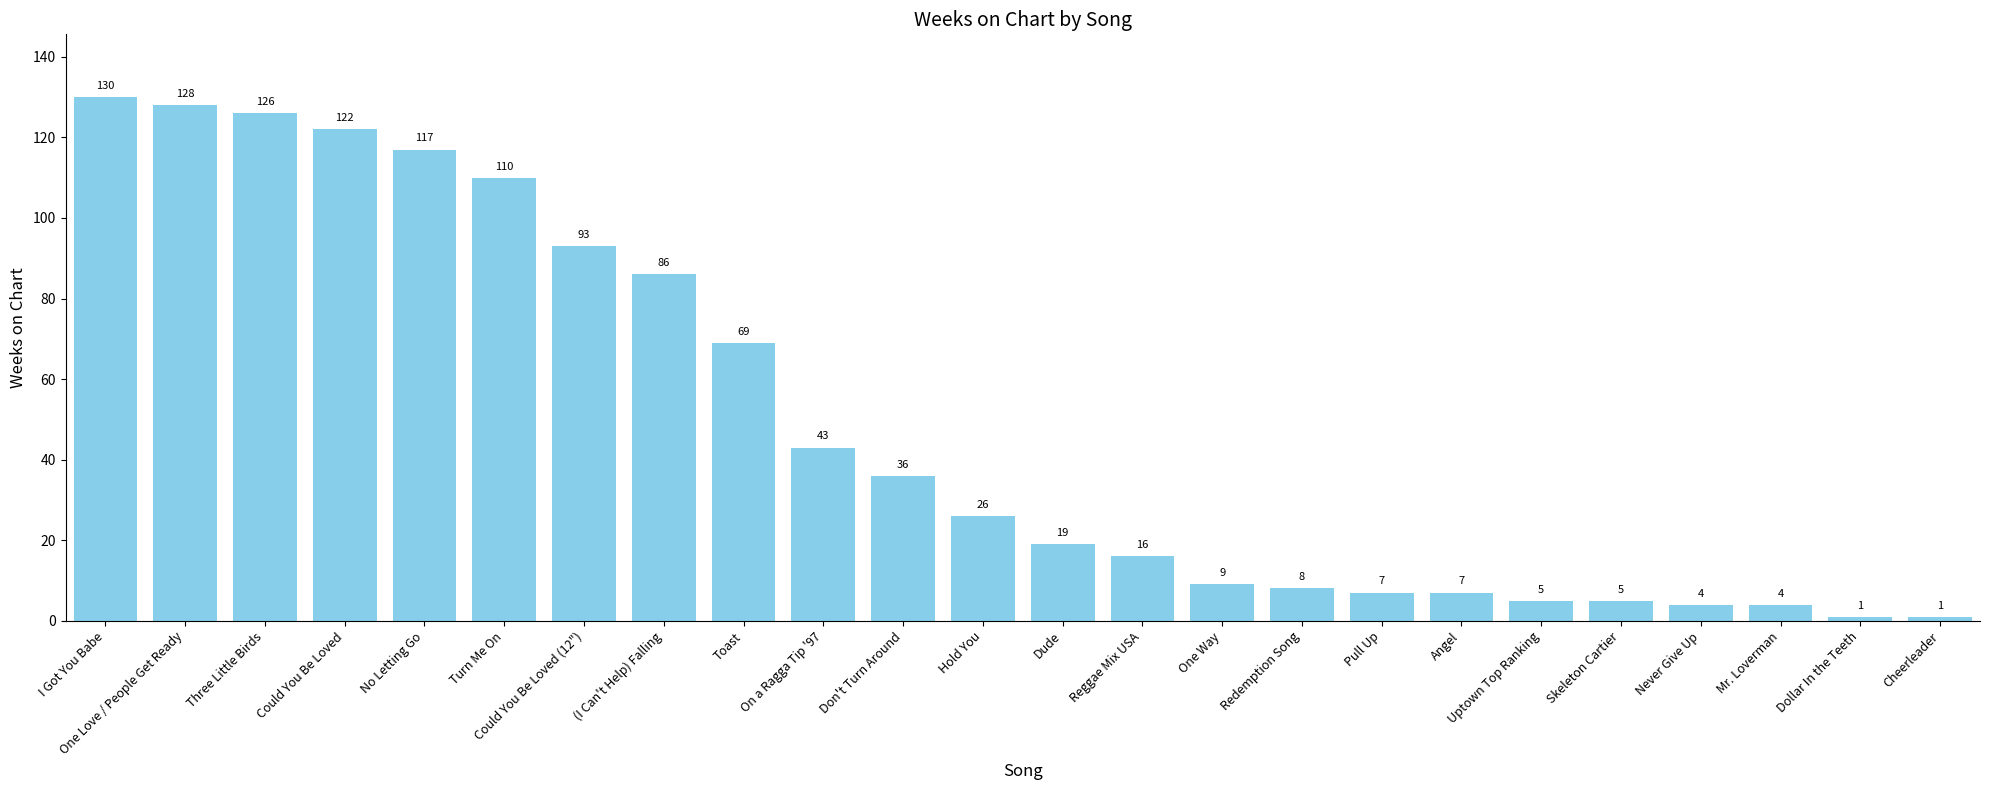

What is the label of the 15th bar from the left?

One Way